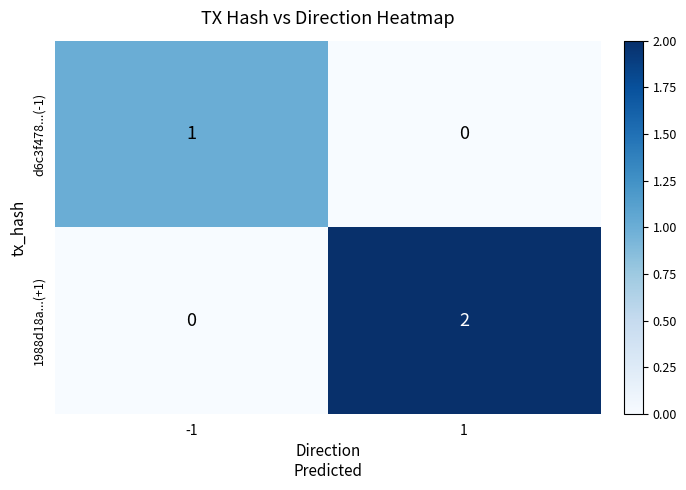

Is it true that d6c3f478...(-1) equals 1 at -1?

True